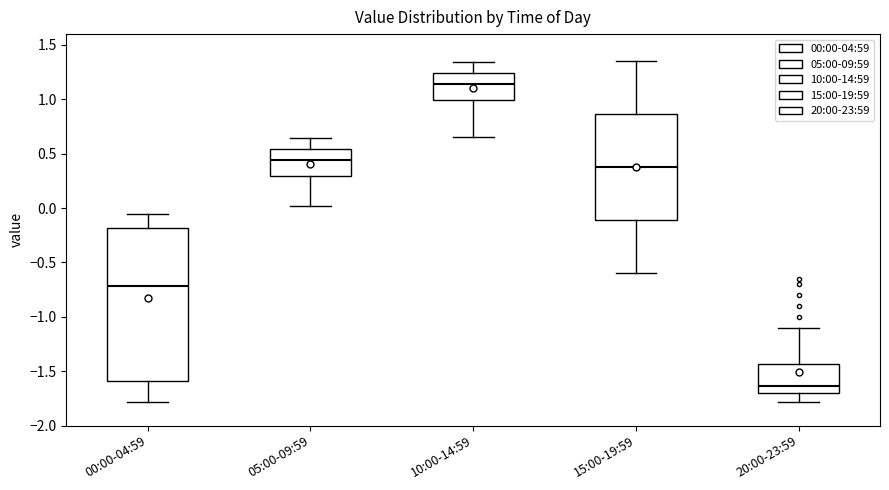

Which box has the lowest median line?

20:00-23:59